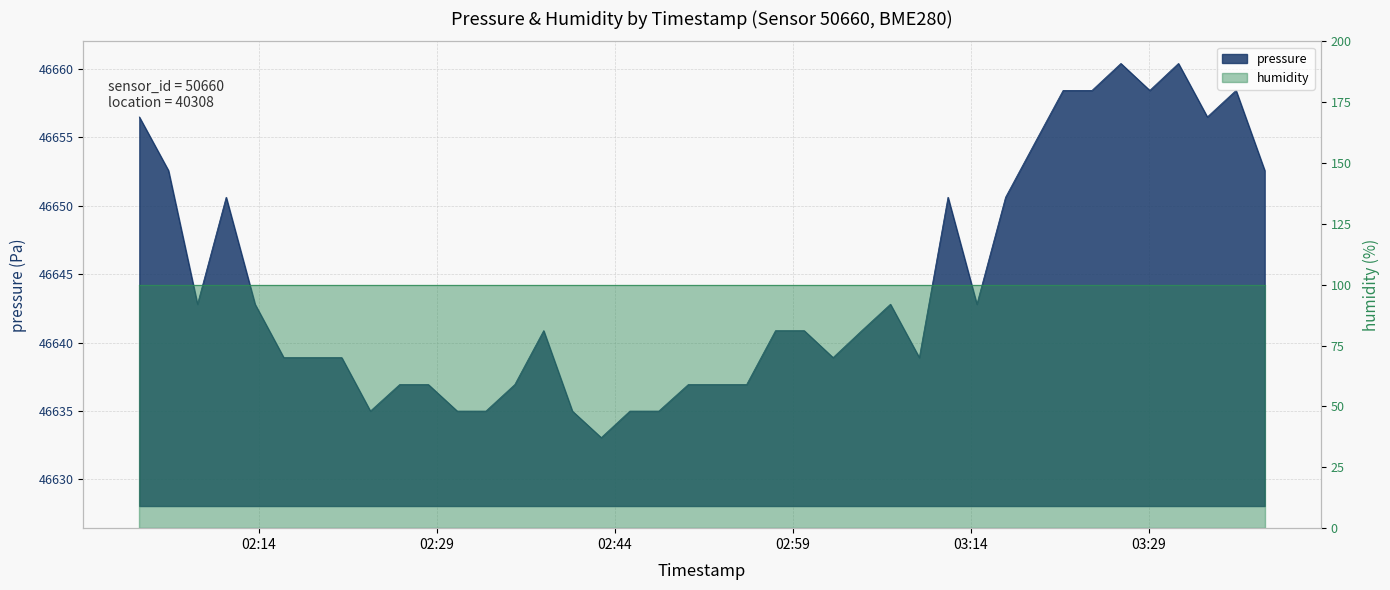

Rank the categories by value from lowest to highest.

2022-08-24T02:42:52, 2022-08-24T02:23:25, 2022-08-24T02:30:44, 2022-08-24T02:33:09, 2022-08-24T02:40:26, 2022-08-24T02:45:17, 2022-08-24T02:47:43, 2022-08-24T02:25:53, 2022-08-24T02:28:18, 2022-08-24T02:35:35, 2022-08-24T02:50:12, 2022-08-24T02:52:38, 2022-08-24T02:55:07, 2022-08-24T02:16:07, 2022-08-24T02:18:34, 2022-08-24T02:21:00, 2022-08-24T03:02:24, 2022-08-24T03:09:40, 2022-08-24T02:38:01, 2022-08-24T02:57:33, 2022-08-24T02:59:58, 2022-08-24T03:04:49, 2022-08-24T02:08:51, 2022-08-24T02:13:42, 2022-08-24T03:07:14, 2022-08-24T03:14:31, 2022-08-24T02:11:16, 2022-08-24T03:12:05, 2022-08-24T03:16:56, 2022-08-24T02:06:24, 2022-08-24T03:38:46, 2022-08-24T03:19:21, 2022-08-24T02:03:57, 2022-08-24T03:33:56, 2022-08-24T03:21:47, 2022-08-24T03:24:13, 2022-08-24T03:29:05, 2022-08-24T03:36:21, 2022-08-24T03:26:39, 2022-08-24T03:31:30